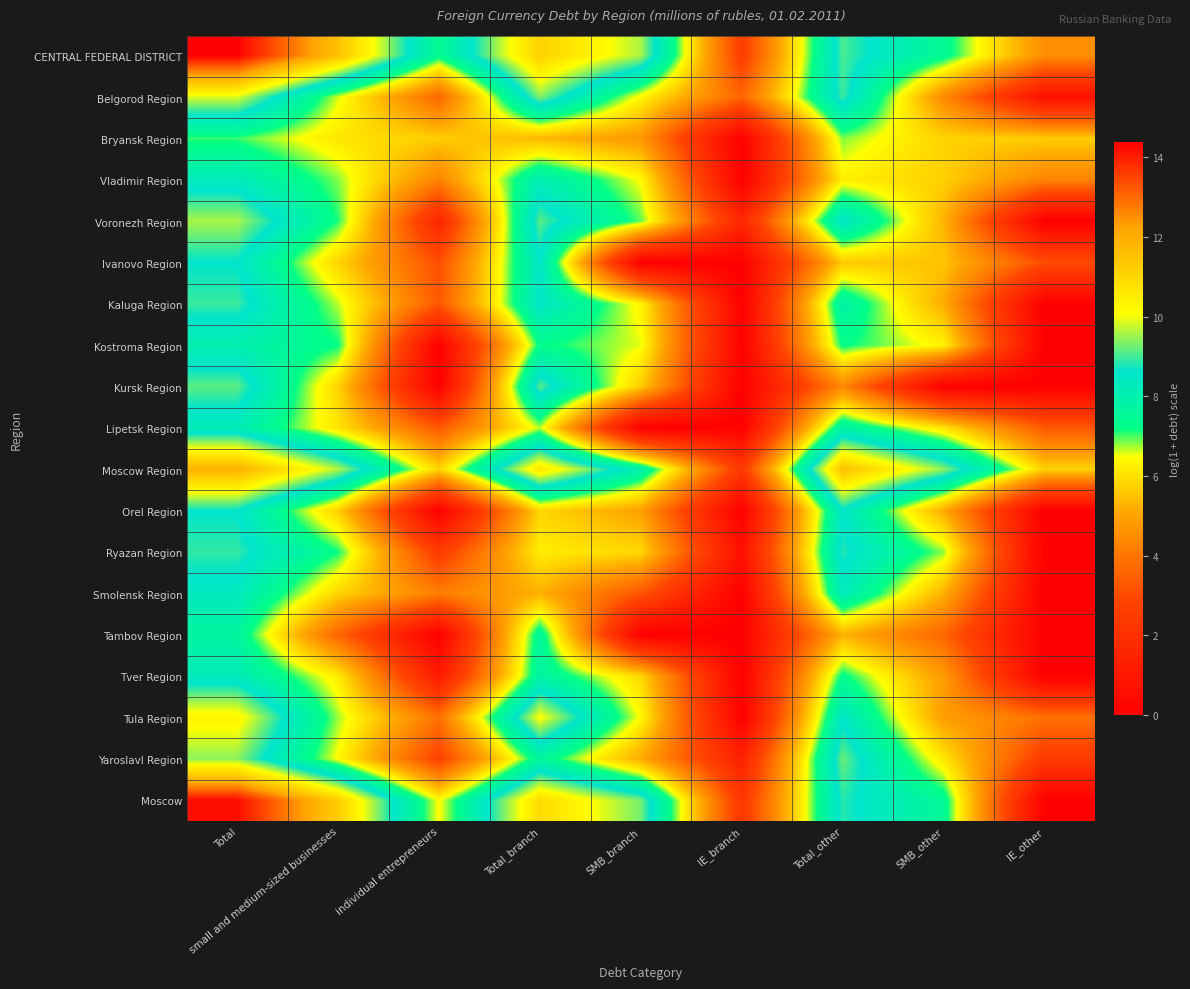

Which series has the largest range (max minus min)?

Moscow